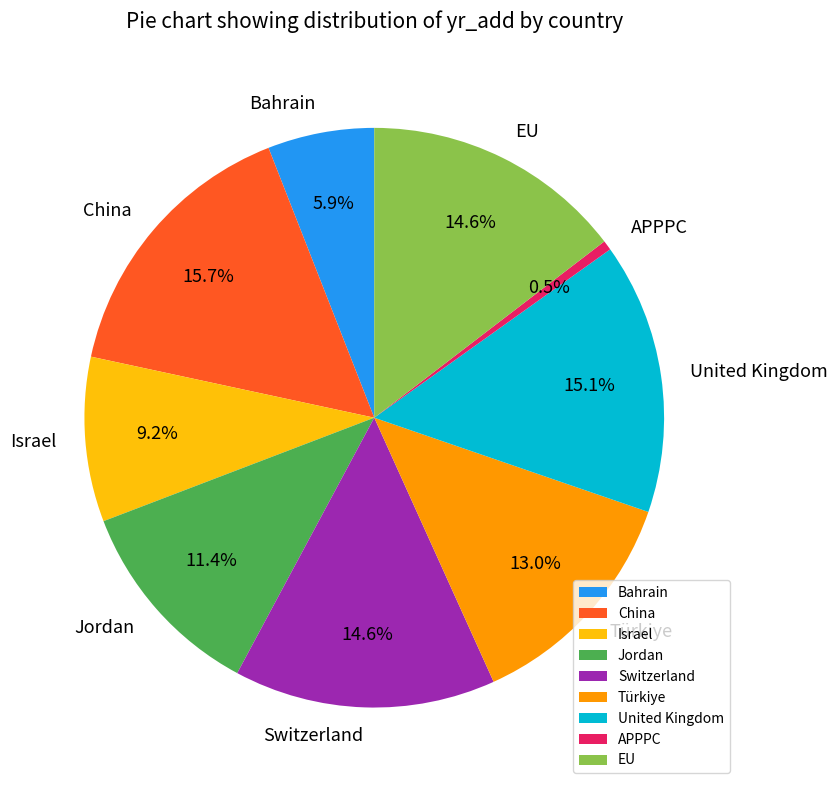

Which category has the biggest portion of the pie?

China